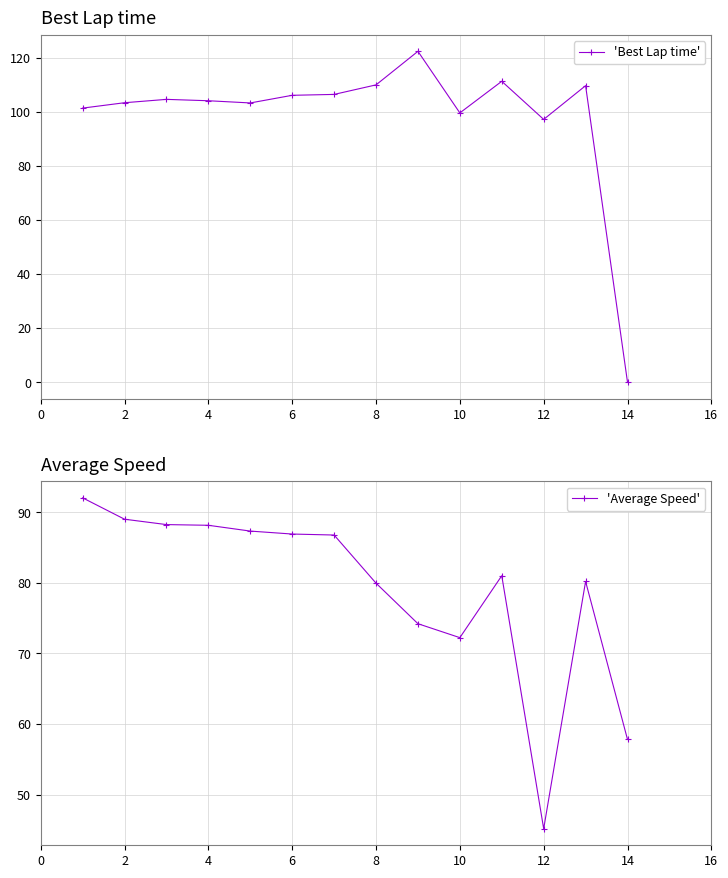

What is the sum of all 'Best Lap time' values?

1379.2